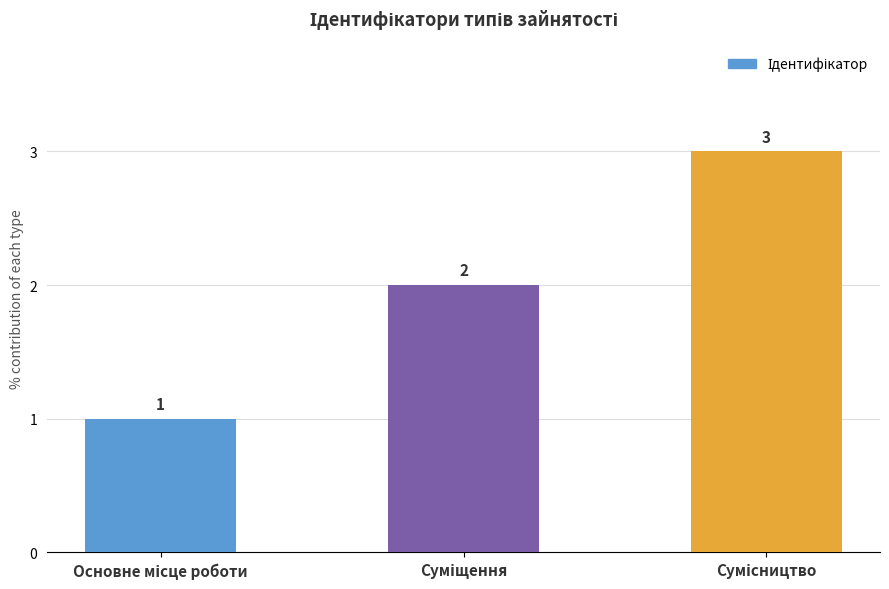

Reading left to right, list all the values displayed in this chart.

1	2	3